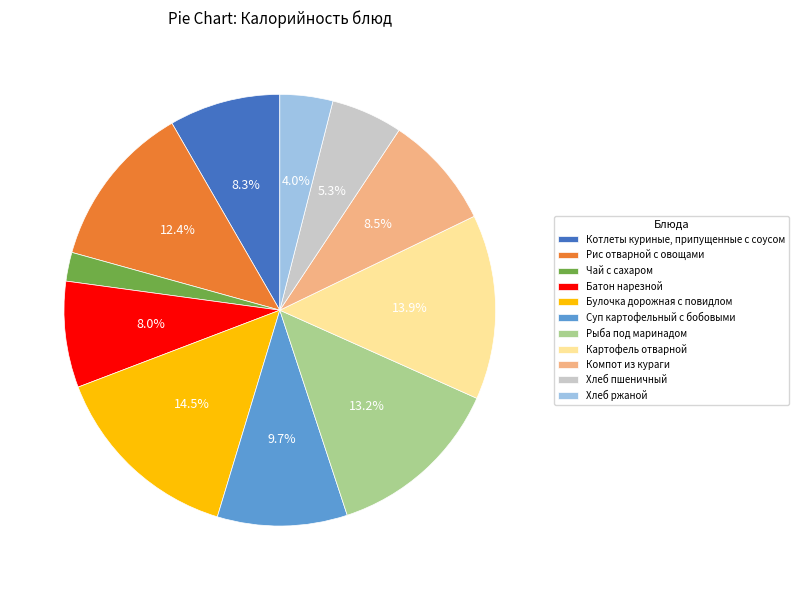

Between Рыба под маринадом and Батон нарезной, which is larger?

Рыба под маринадом